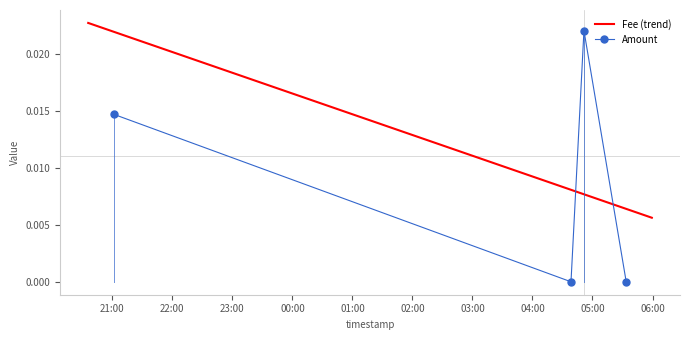

True or false: Amount has more than 2 points higher than both neighbors.

False